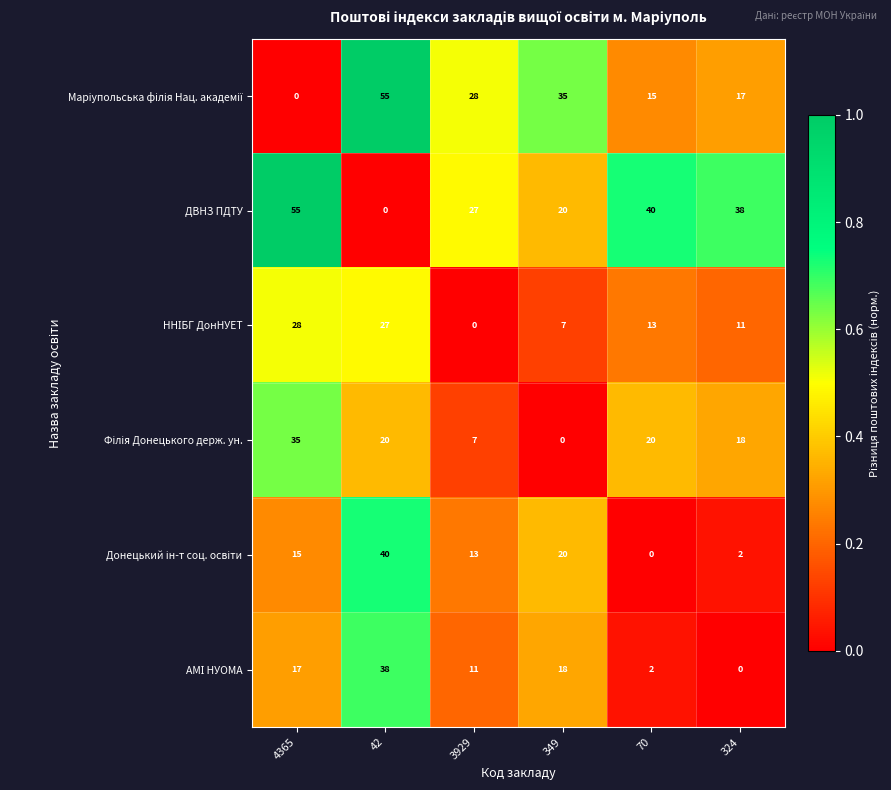

At which label does ДВНЗ ПДТУ reach its peak?

4365